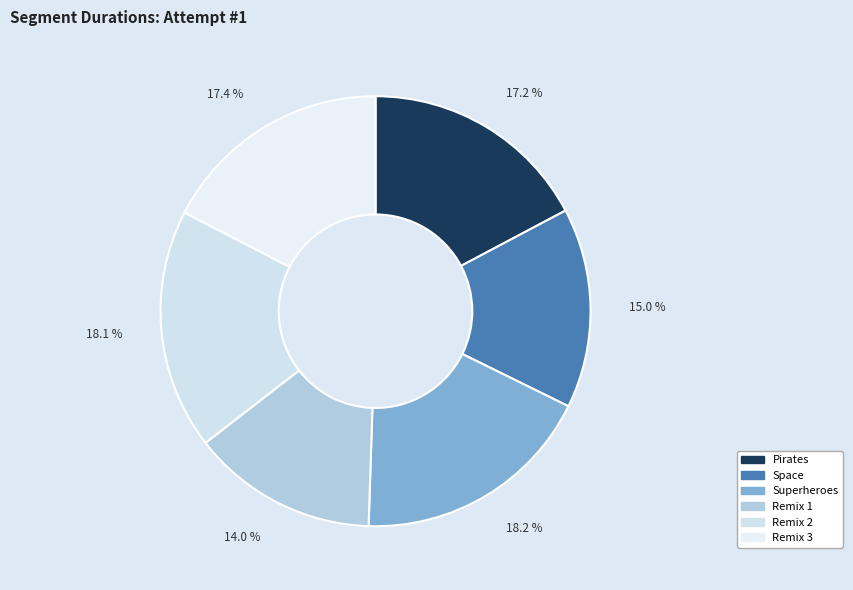

To the nearest percent, what is the combined percentage of Space and Remix 3?

32%